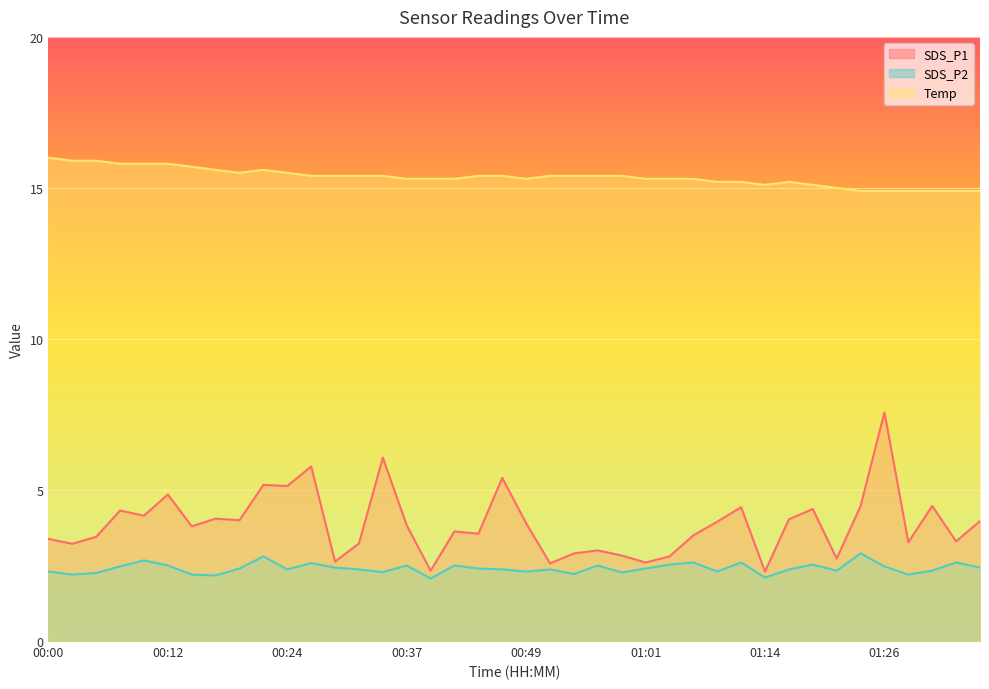

Which label corresponds to the largest value in the chart?

00:00